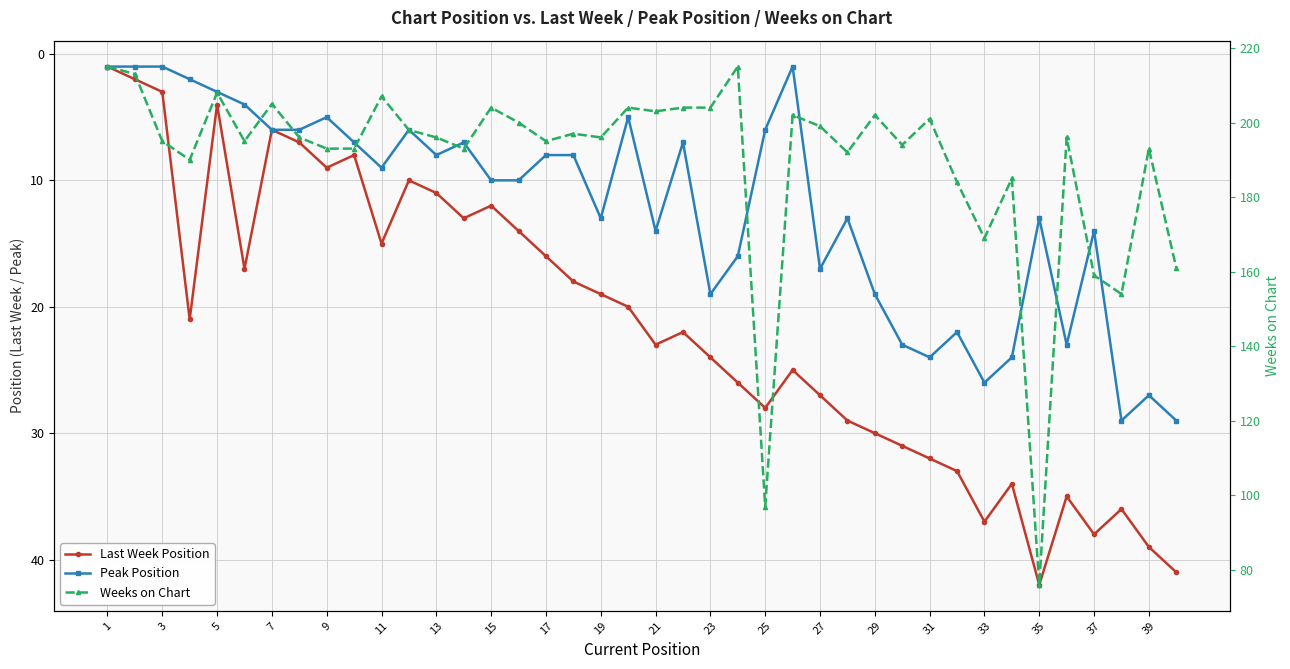

True or false: Last Week Position and Peak Position cross at least once.

False